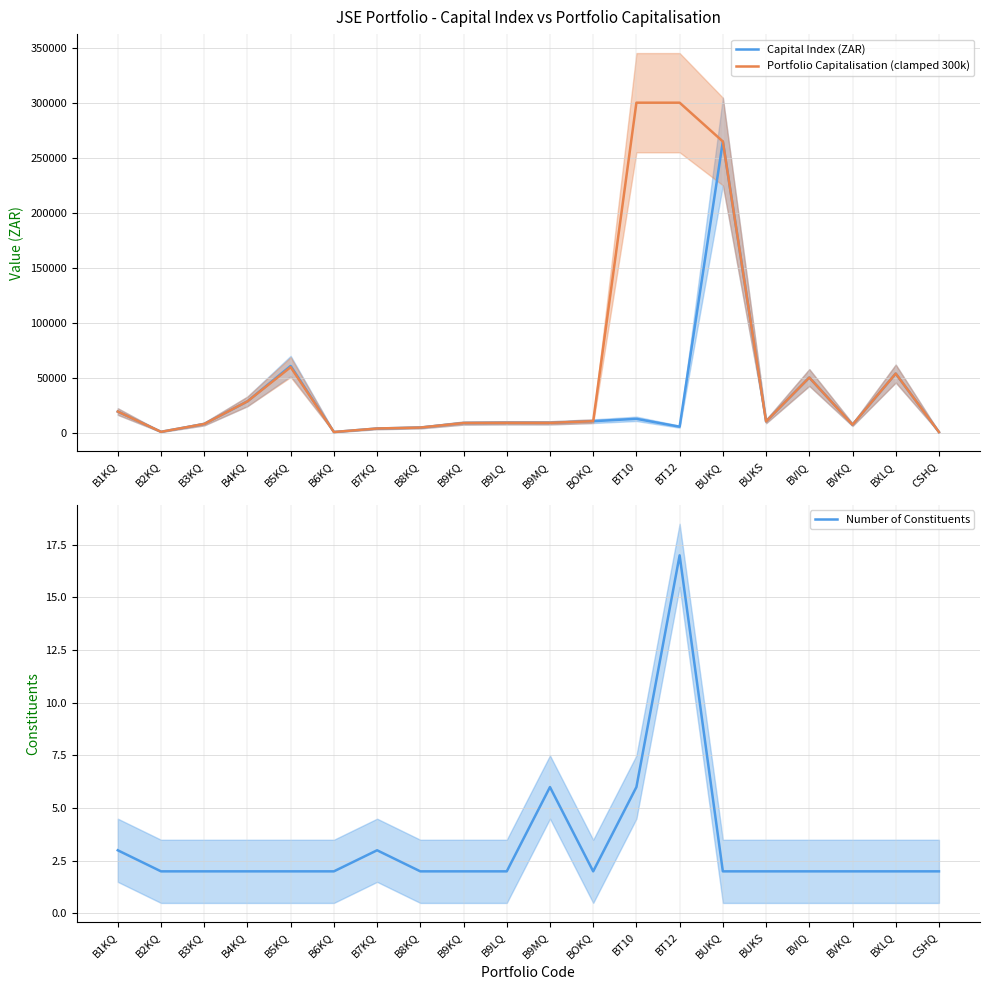

Which category has the highest value in the Portfolio Capitalisation (clamped 300k) series?

BT10